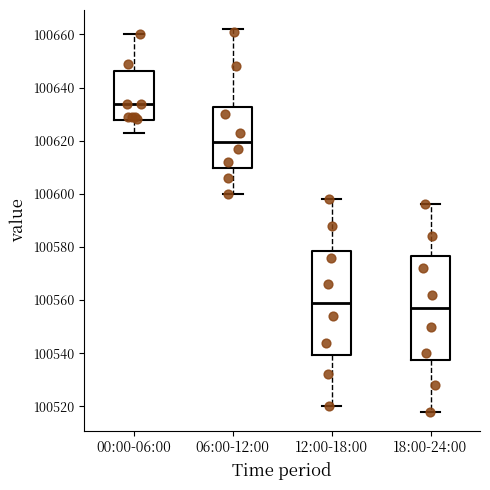

Reading left to right, read every box against the y-axis: the position of its median line, the range the box covers, and the ends of its whiskers. The values are not printed on the chart, so give them approximately, as read against the axis.

00:00-06:00: median 100634, box 100628 to 100646, whiskers 100624 to 100660
06:00-12:00: median 100620, box 100610 to 100632, whiskers 100600 to 100662
12:00-18:00: median 100560, box 100540 to 100578, whiskers 100520 to 100598
18:00-24:00: median 100558, box 100538 to 100576, whiskers 100518 to 100596